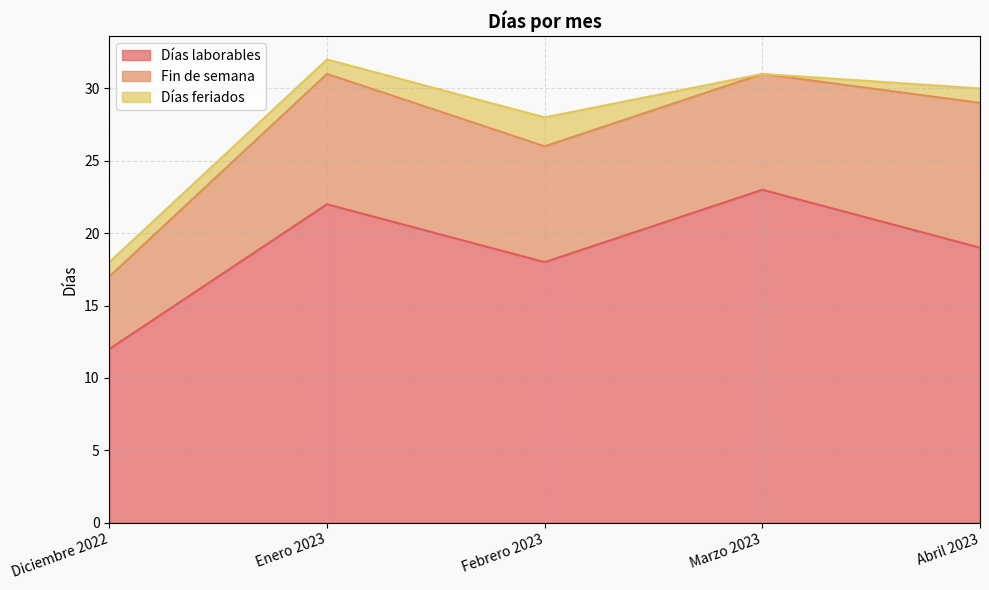

The value of Días laborables at Abril 2023 is 19. True or false?

True